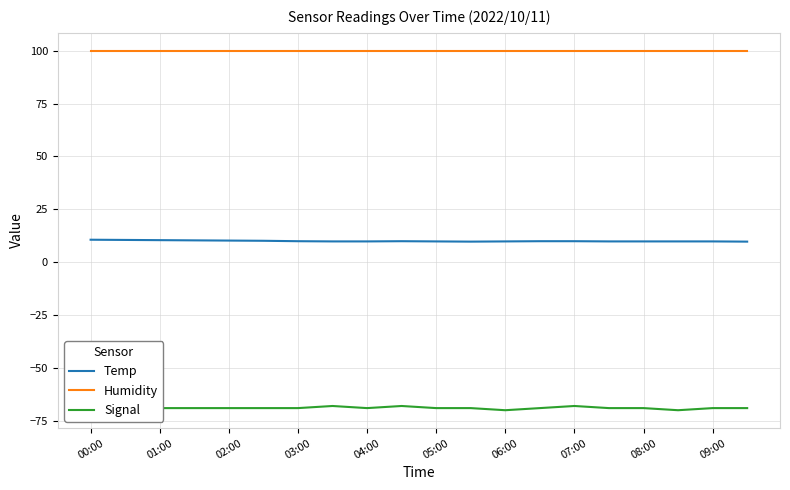

Which series has the largest range (max minus min)?

Signal